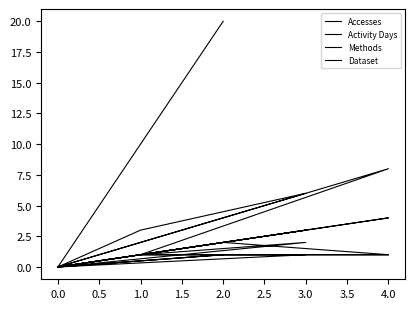

Where is Activity Days nearest to the value 2?

2.0